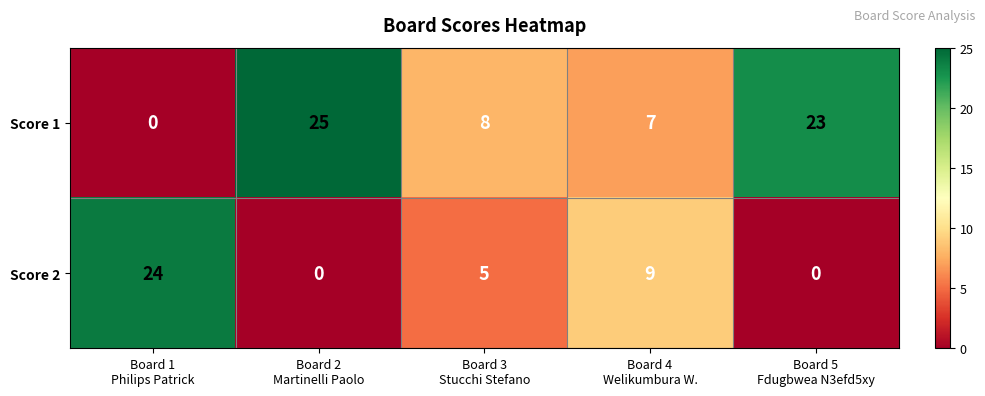

What is the difference between the maximum and minimum values in the Score 1 series?

25